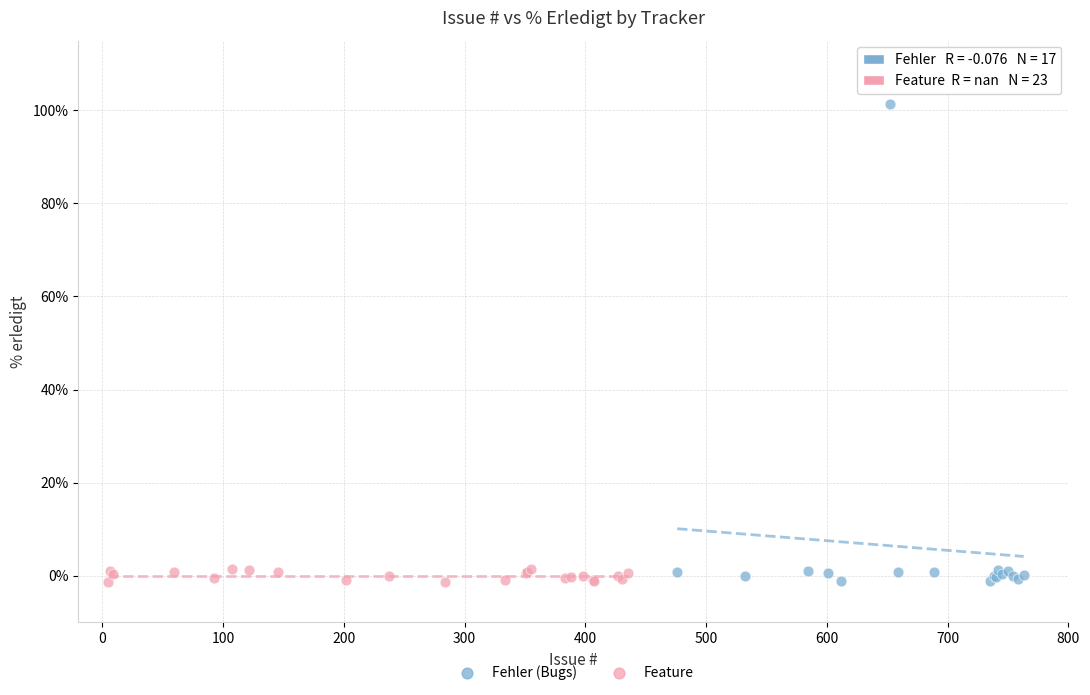

Which series has the widest spread of Y values?

Fehler (Bugs)